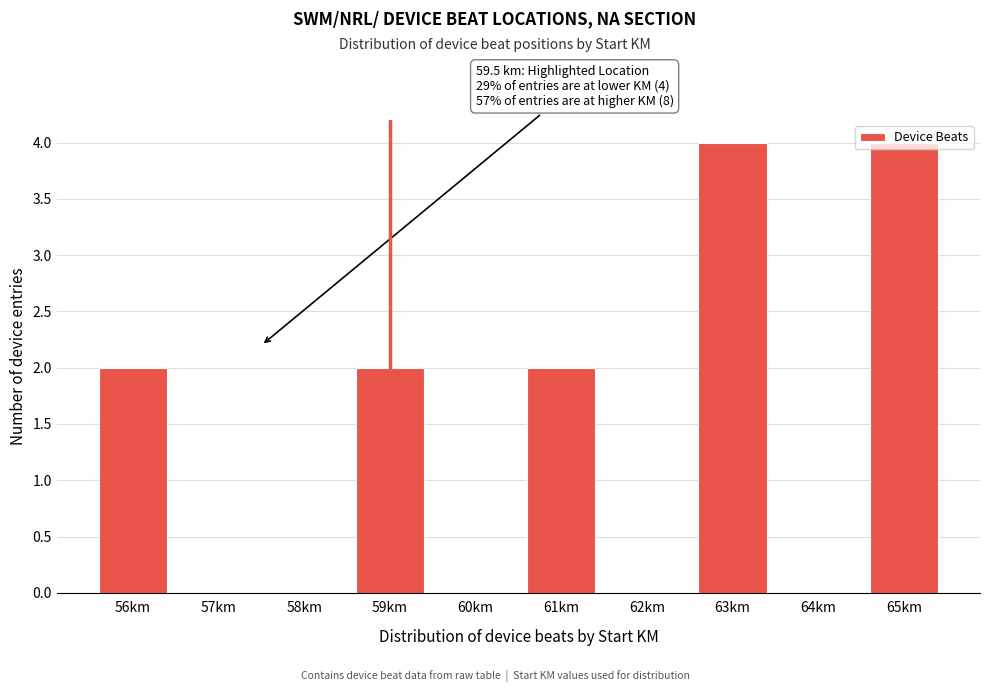

What is the sum of all values?

14